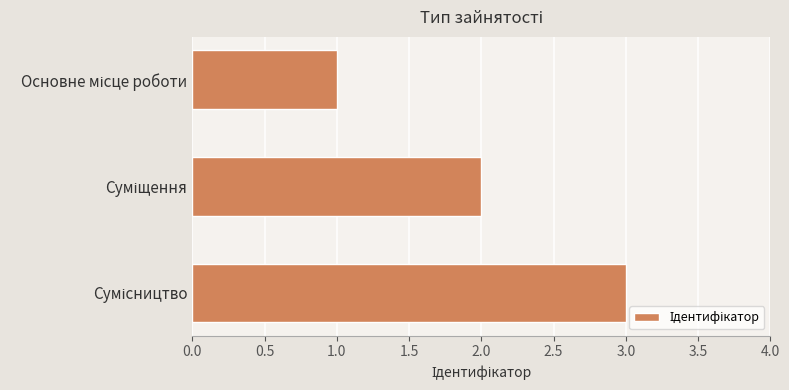

What is the greatest value displayed?

3